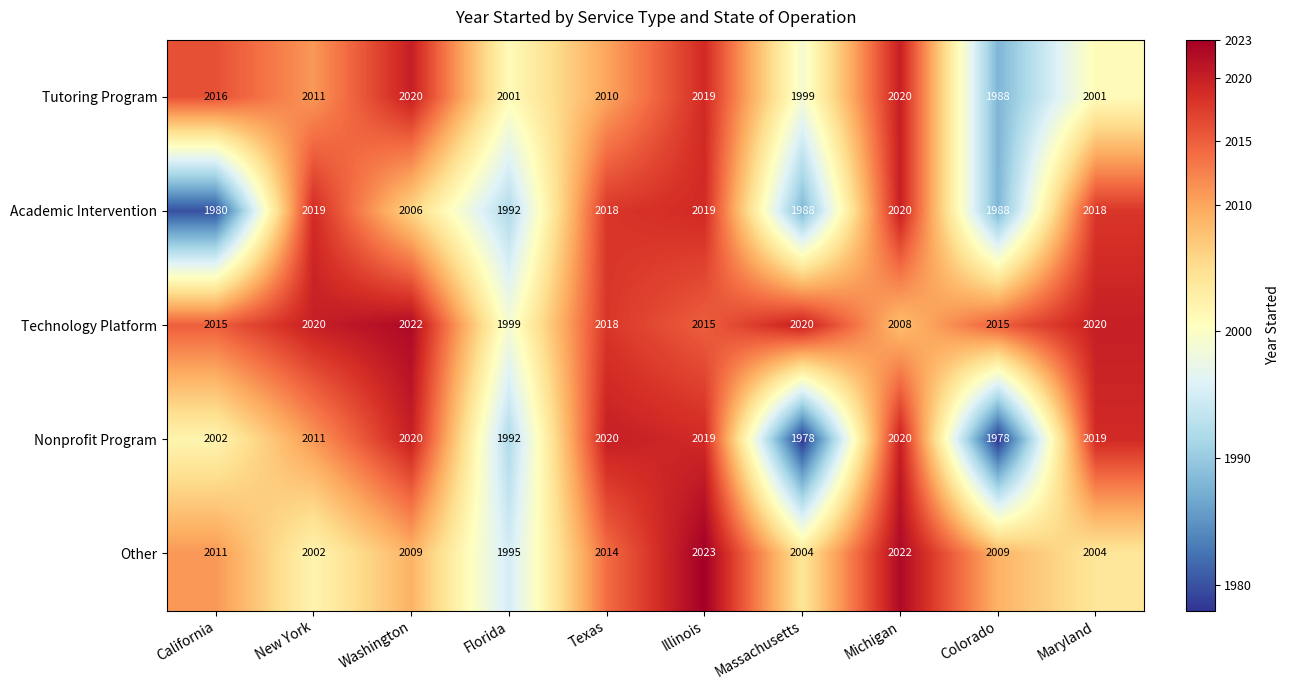

Count the number of categories in the chart.

10